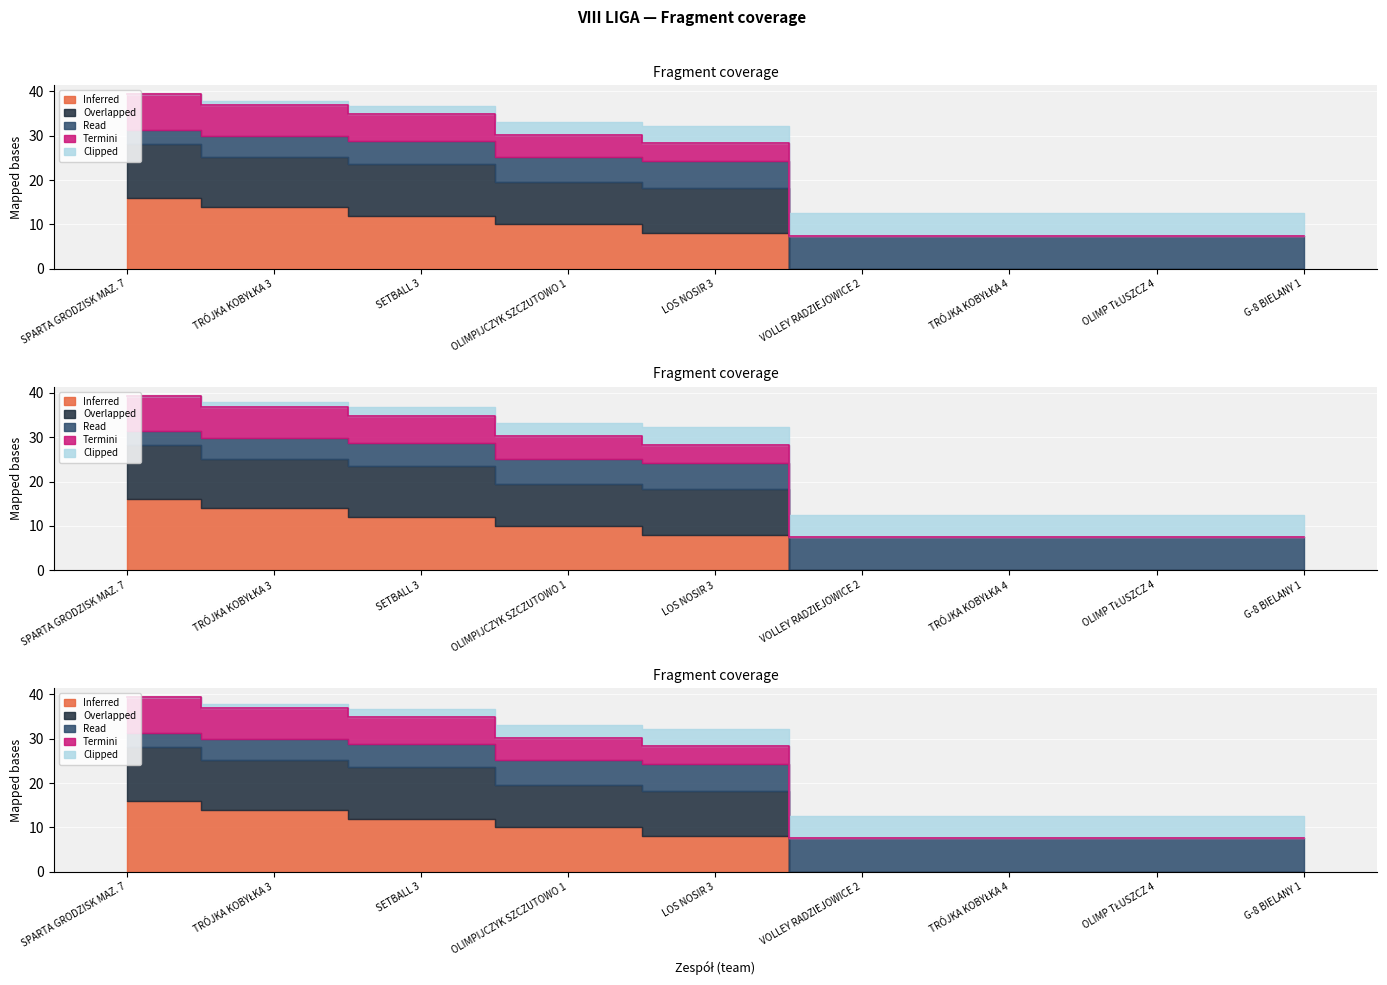

What value does the WYGRANE series have at SETBALL 3?

34.8